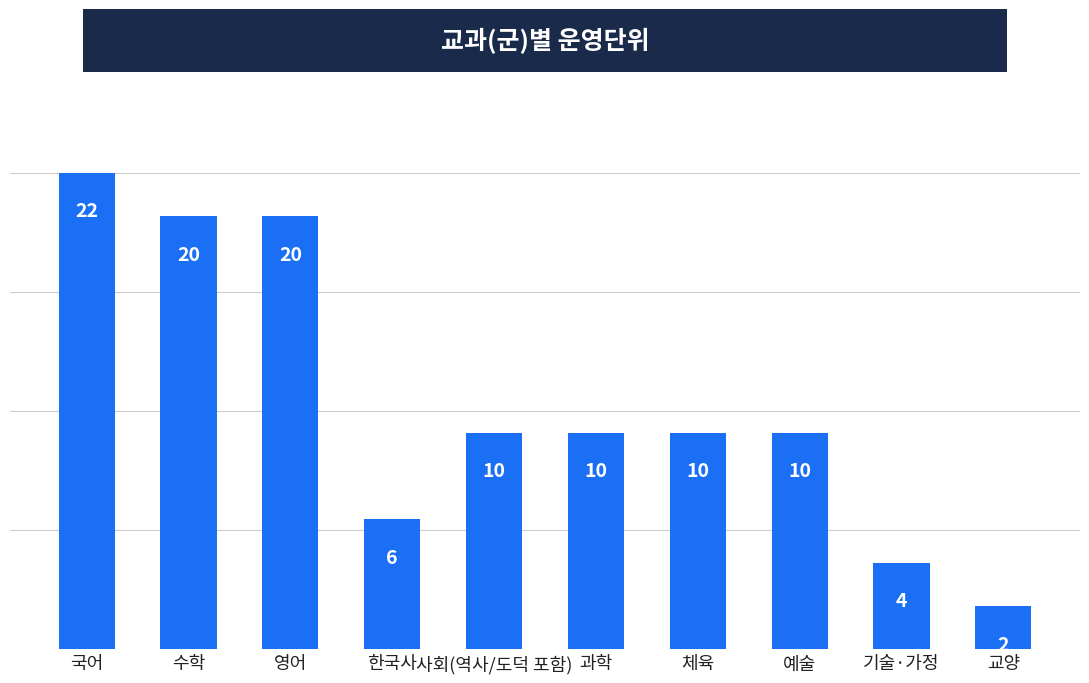

Where does the data first go above 10?

국어